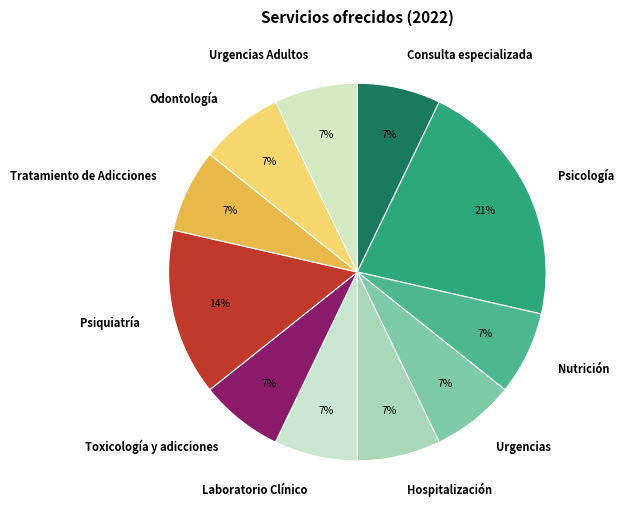

Do Urgencias Adultos and Laboratorio Clínico together represent more than half of the pie?

No